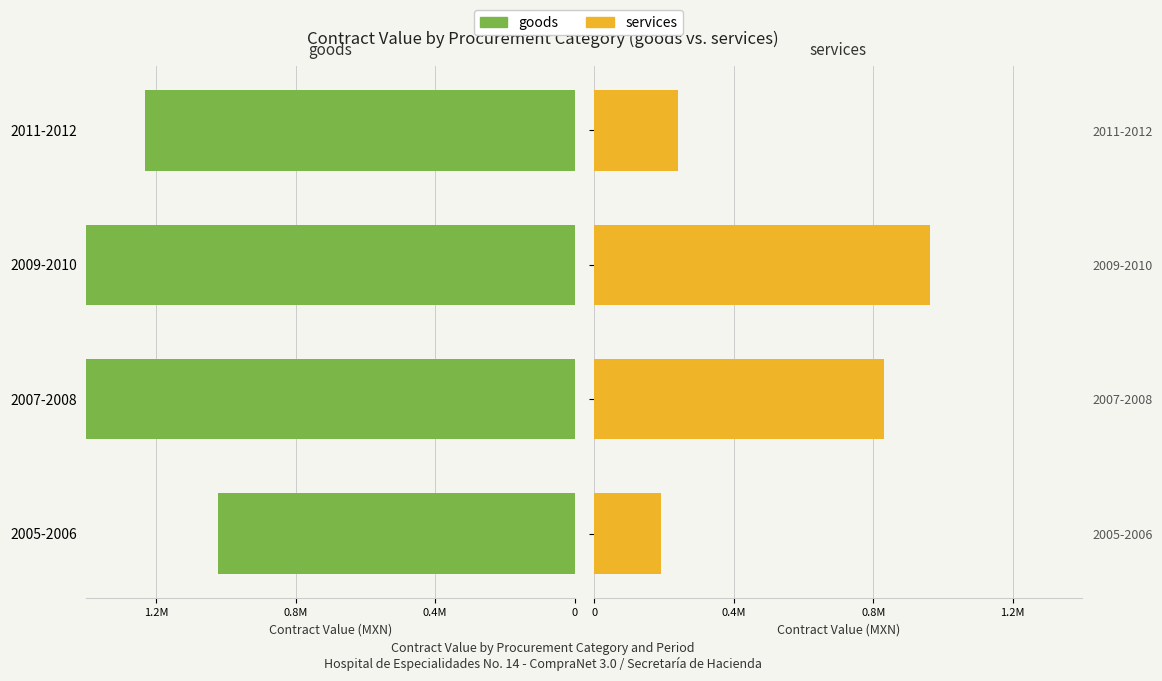

How many bars are there in each group?

2